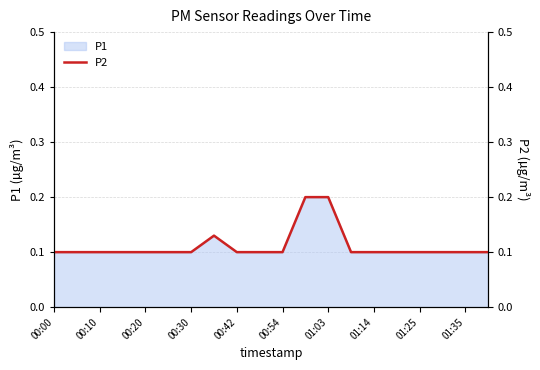

Reading right to left, transcribe all the data shown in this chart.

0.1	0.1	0.1	0.1	0.1	0.1	0.1	0.2	0.2	0.1	0.1	0.1	0.1	0.1	0.1	0.1	0.1	0.1	0.1	0.1